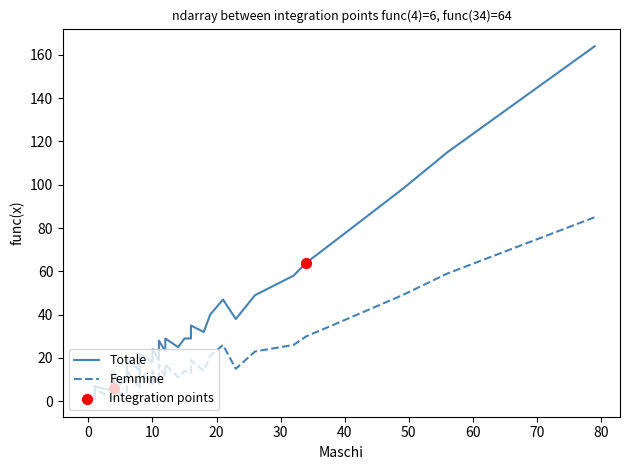

Which series has the largest total across all categories?

Totale